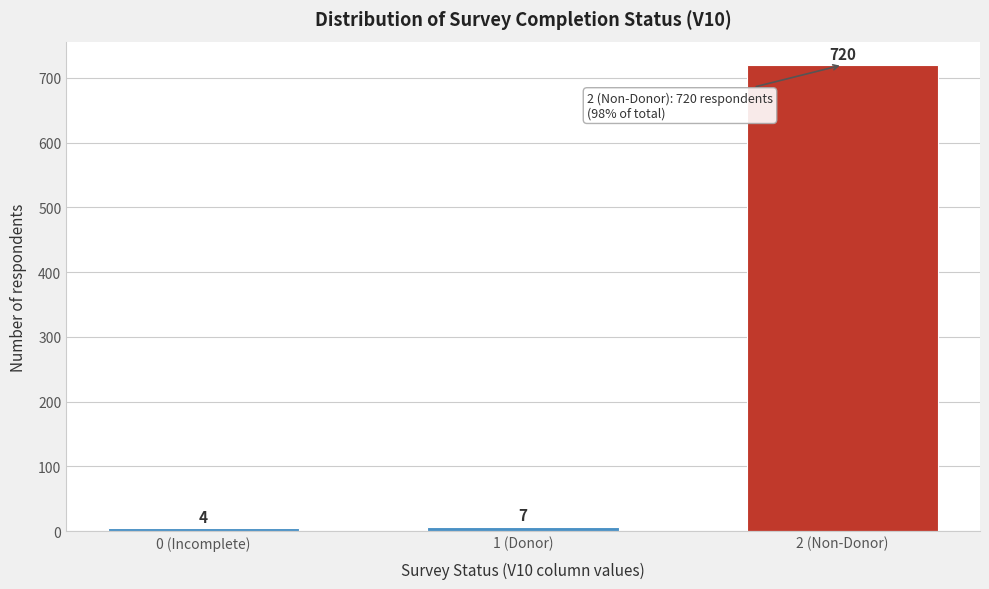

Reading right to left, list all the values displayed in this chart.

2 (Non-Donor)=720	1 (Donor)=7	0 (Incomplete)=4